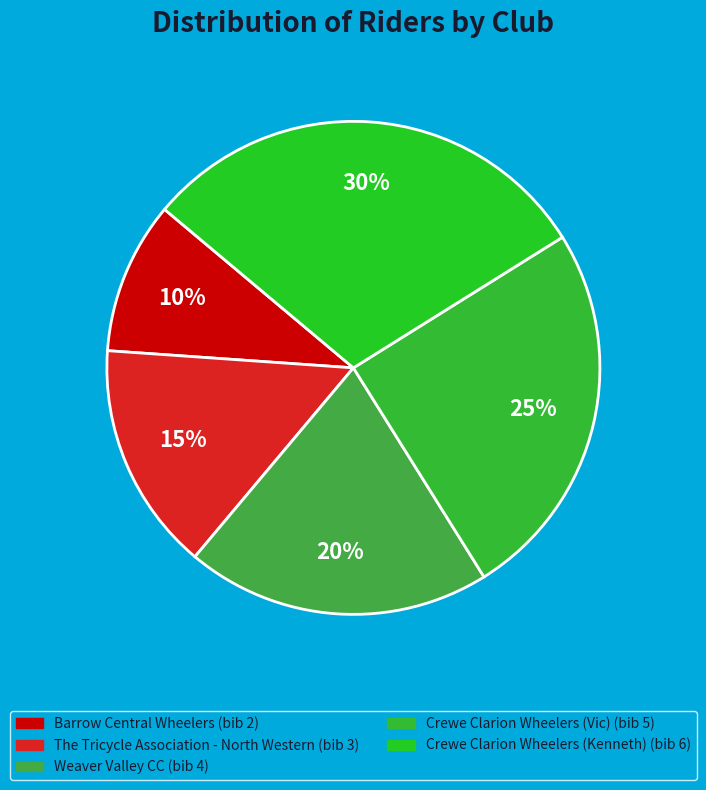

To the nearest percent, what portion does Crewe Clarion Wheelers (Vic) represent?

25%